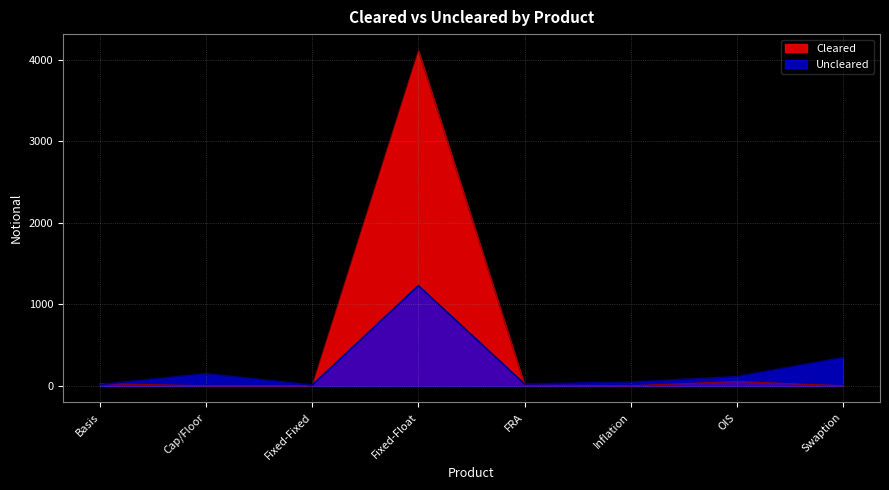

Is it true that Cleared equals 0 at Cap/Floor?

True